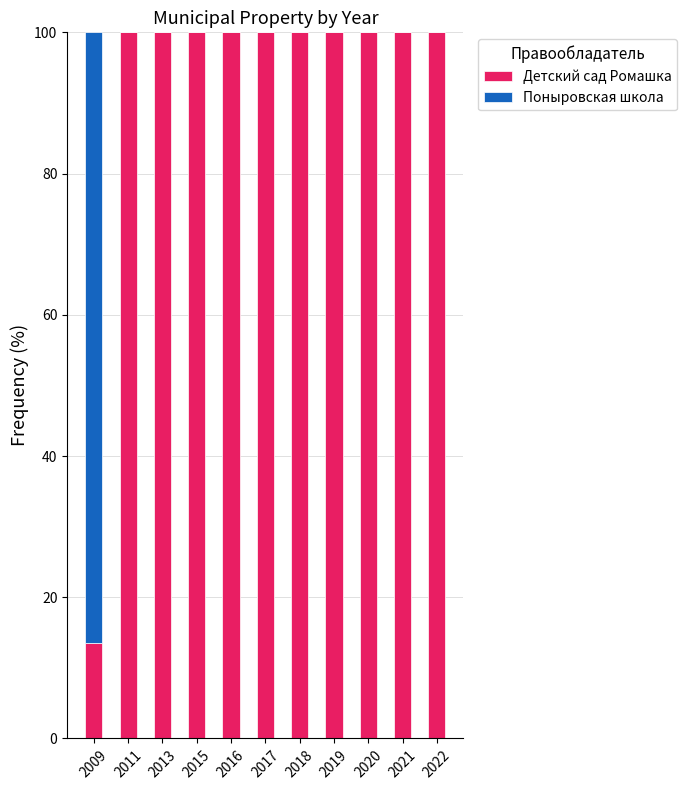

Does the chart contain stacked bars?

Yes